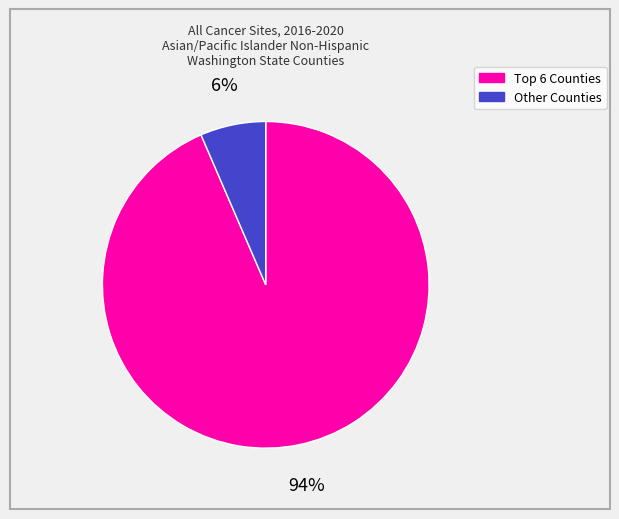

Which category accounts for the majority?

Top 6 Counties